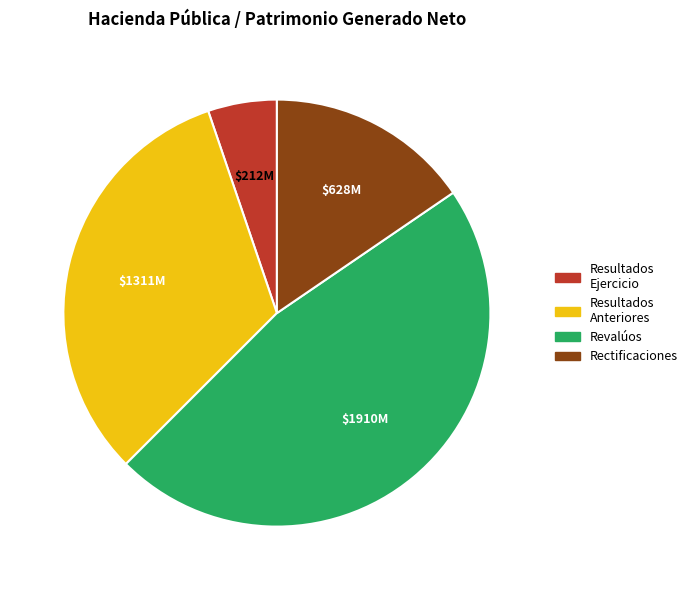

Is there a majority slice in this chart?

No